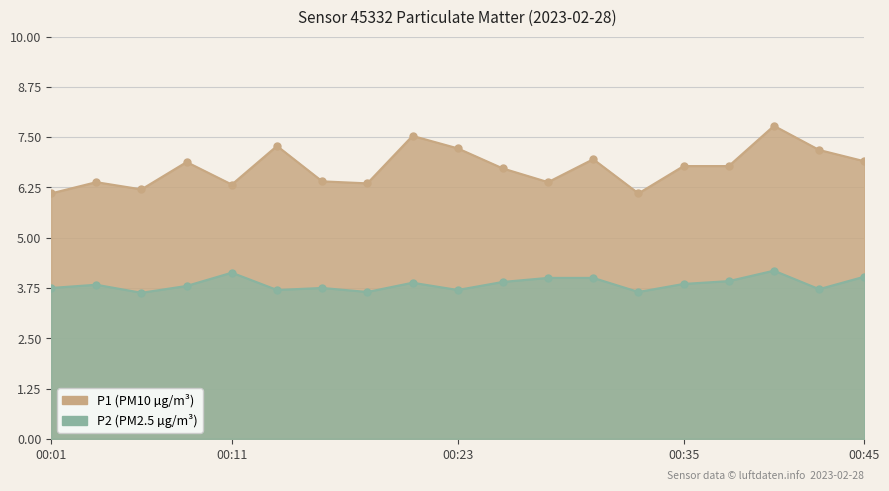

What is the value of the P2 point at the 2nd from the left?

3.8